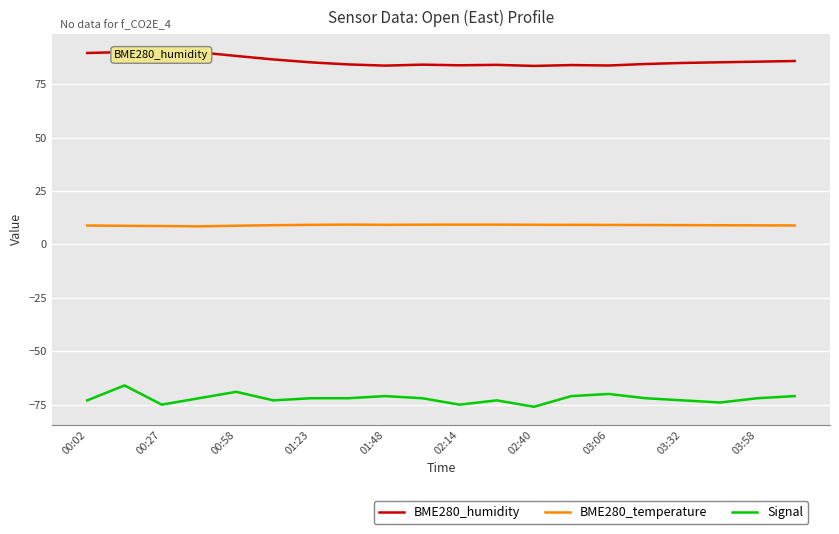

What are all the series names shown in the legend?

BME280_humidity, BME280_temperature, Signal